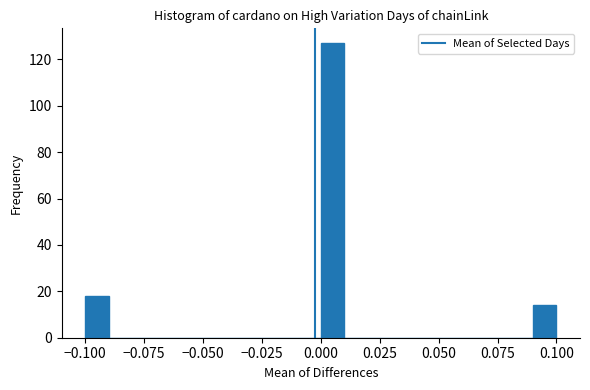

Read against the x-axis, roughly where is the centre of the tallest bar?

0.005